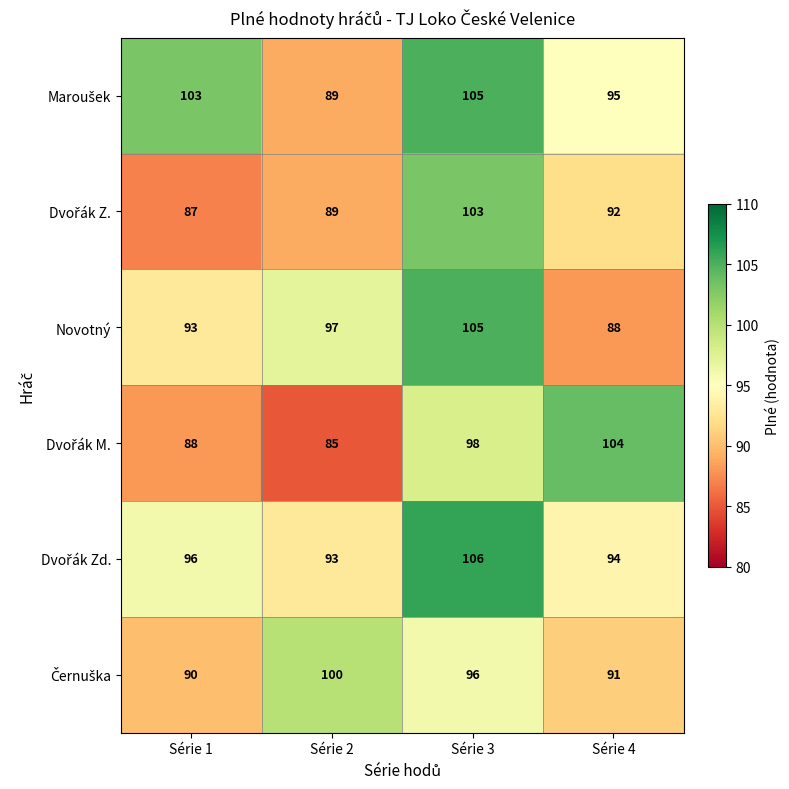

Which series changed the most between Série 3 and Série 4?

Novotný